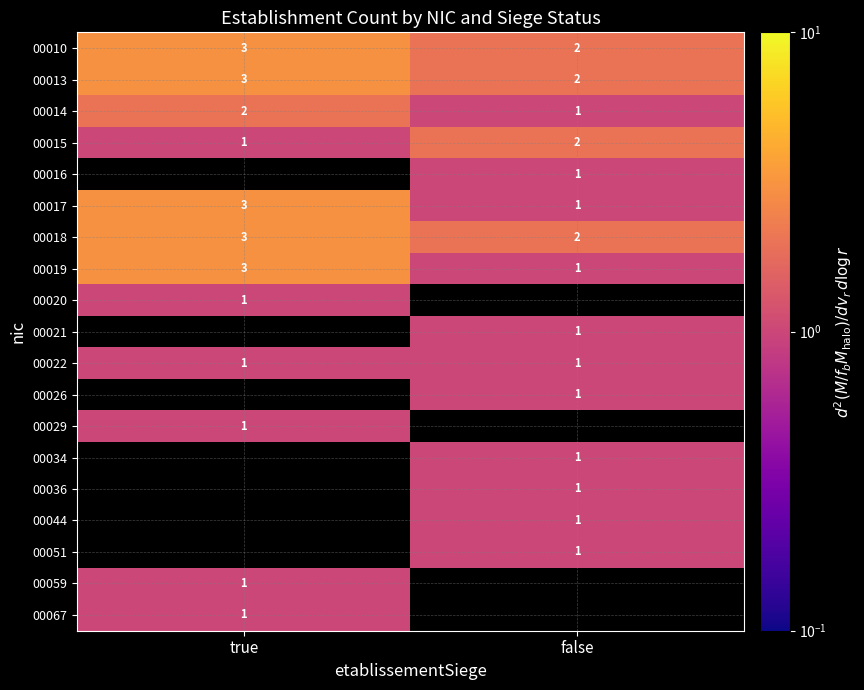

What is the spread (max minus min) of values at true?

2.0